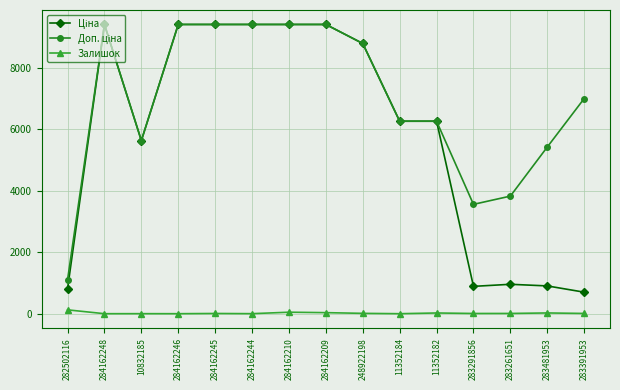

True or false: Залишок has more than 2 interior local peaks.

True